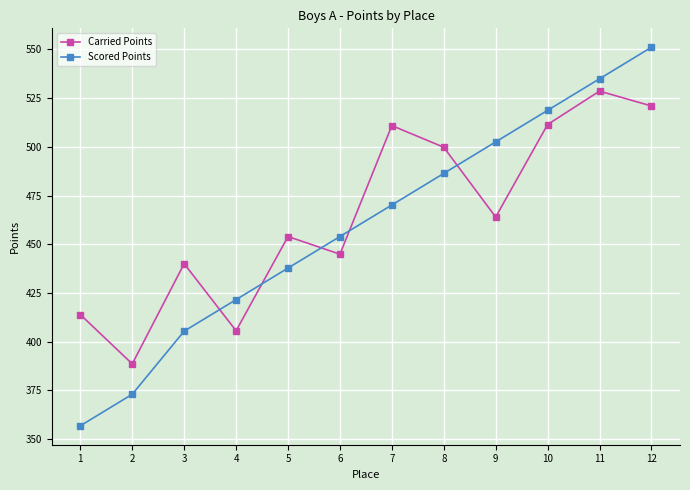

What value does the Carried Points series have at 11?

528.6